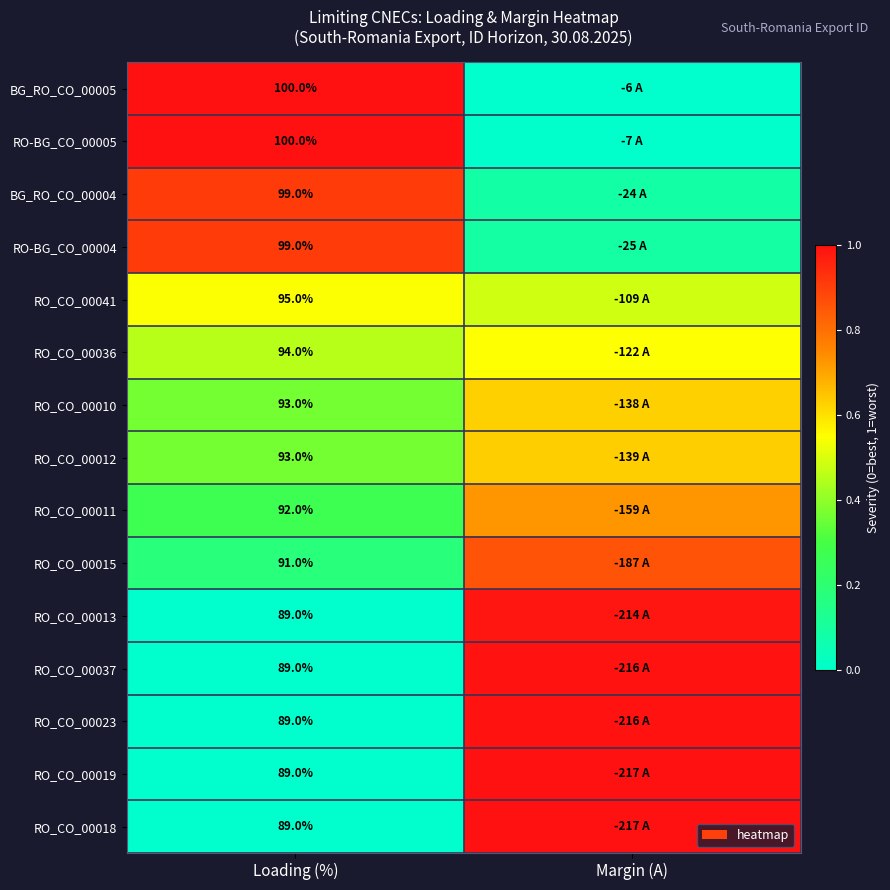

The BG_RO_CO_00004 series shows 0.9 at Loading (%). True or false?

True